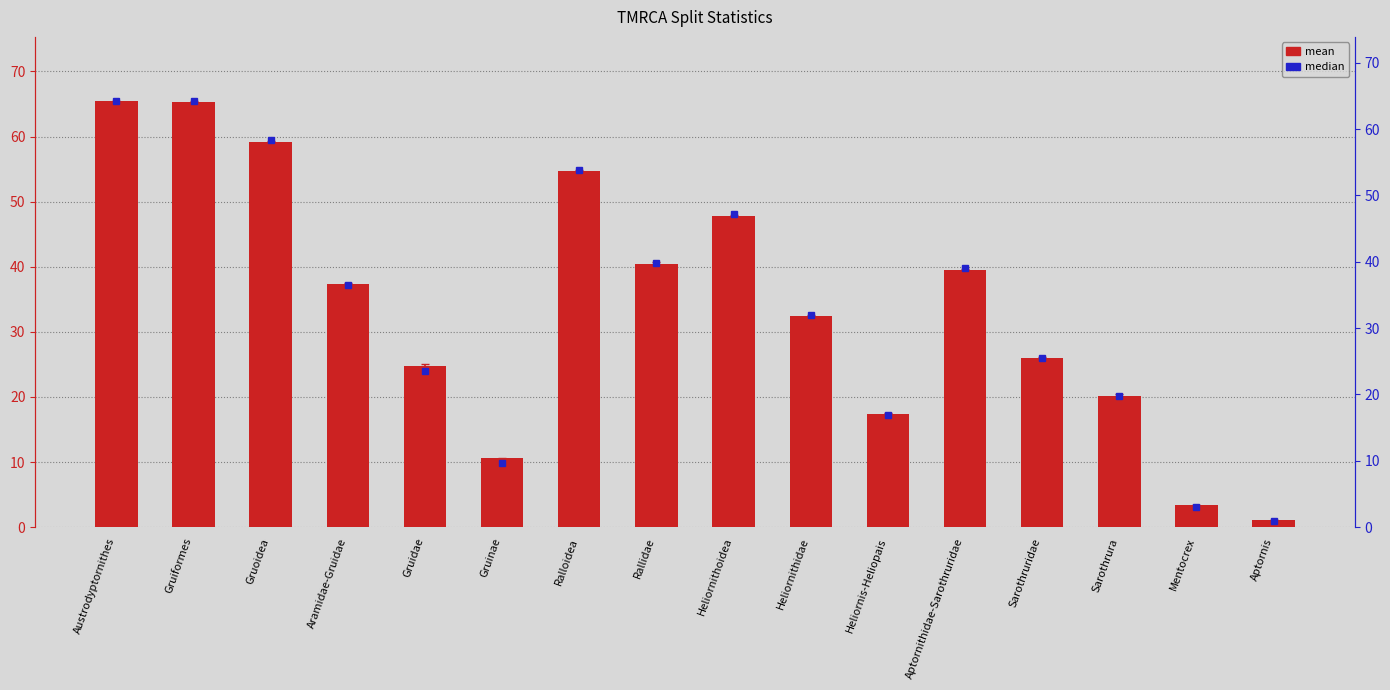

Reading right to left, extract all data points from this chart.

mean: 1.1	3.4	20.2	26.0	39.6	17.4	32.4	47.8	40.5	54.7	10.6	24.8	37.3	59.1	65.3	65.5
median: 1.0	3.1	19.7	25.5	39.1	17.0	32.0	47.1	39.8	53.8	9.7	23.5	36.6	58.4	64.2	64.2